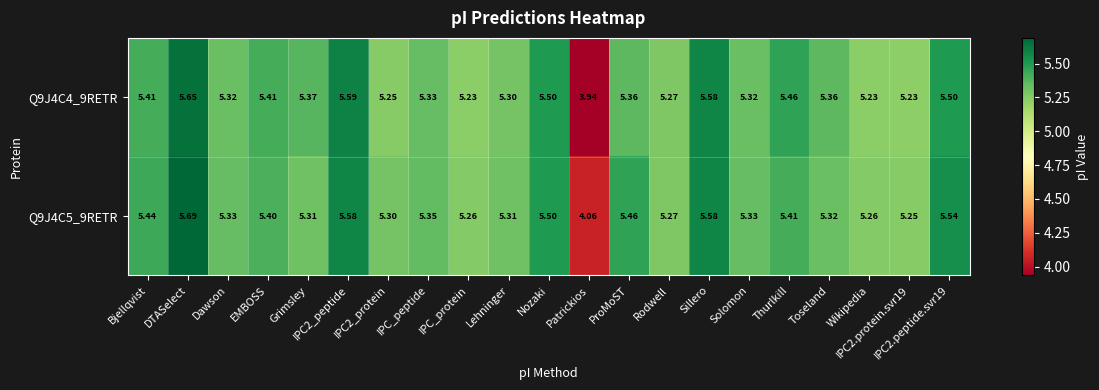

Which category has the highest value in the Q9J4C5_9RETR series?

DTASelect